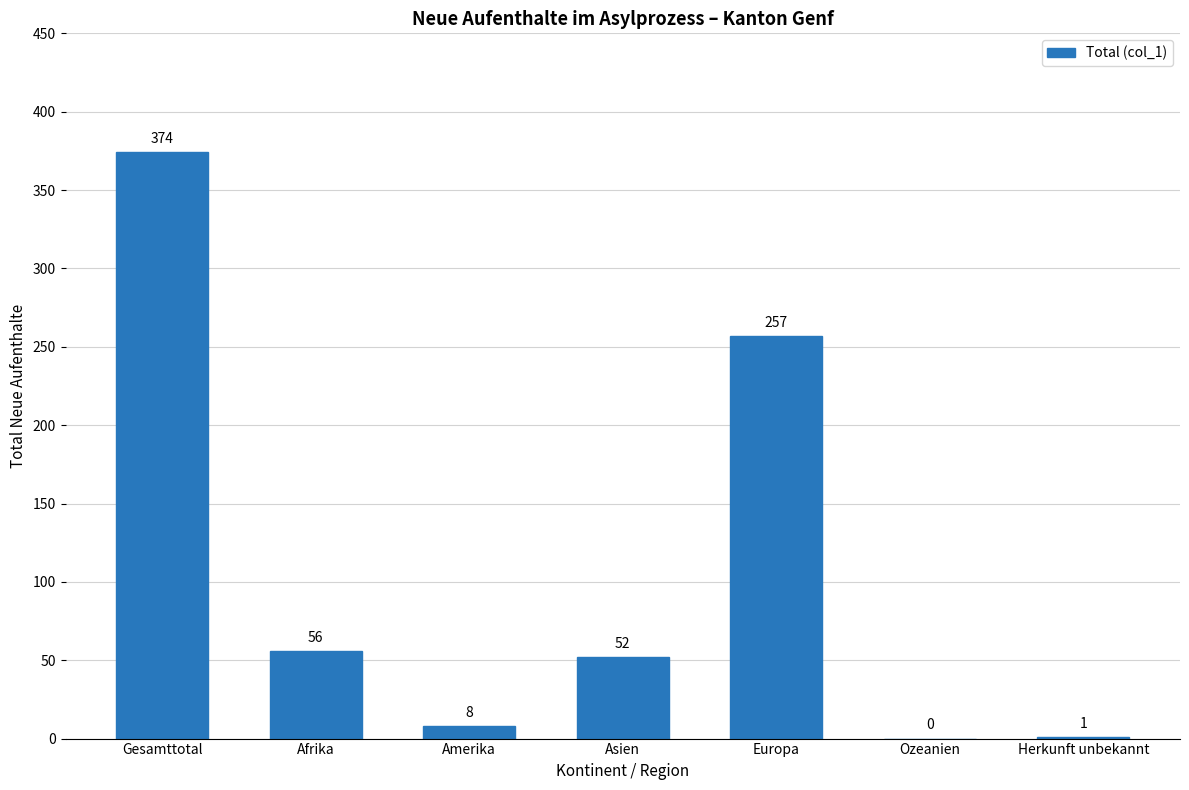

What is the maximum value shown in the chart?

374